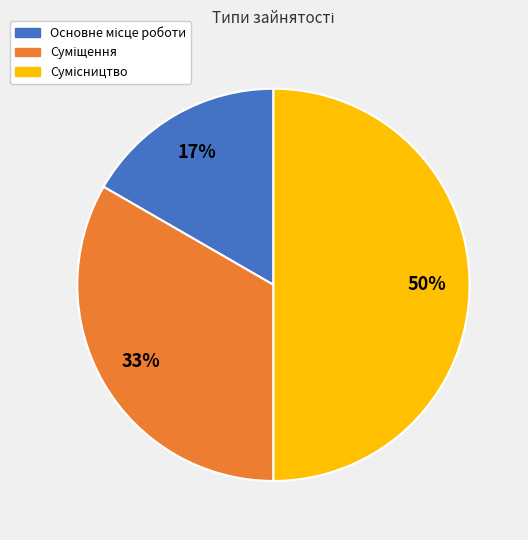

To the nearest percent, what is the difference between the largest and smallest slice percentages?

33%